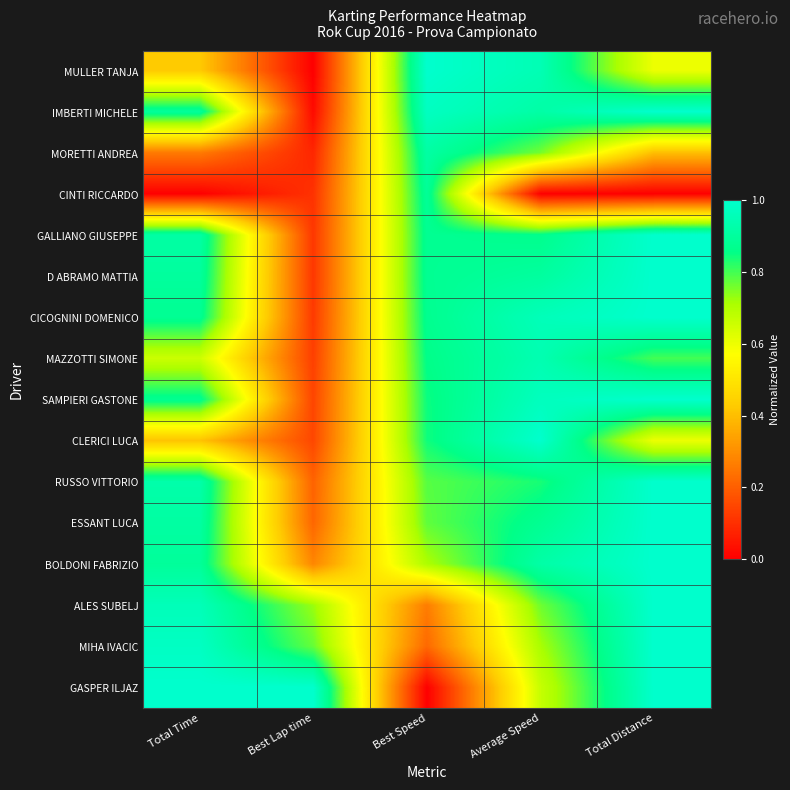

At how many categories does at least one series exceed 0?

5